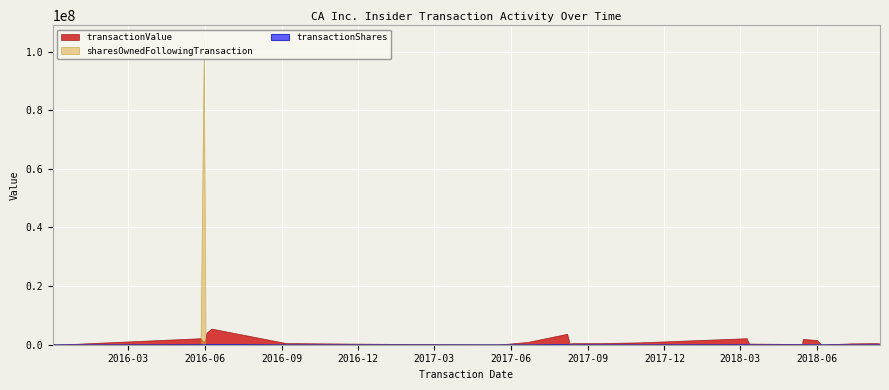

What is the sum of all transactionValue values?

30838955